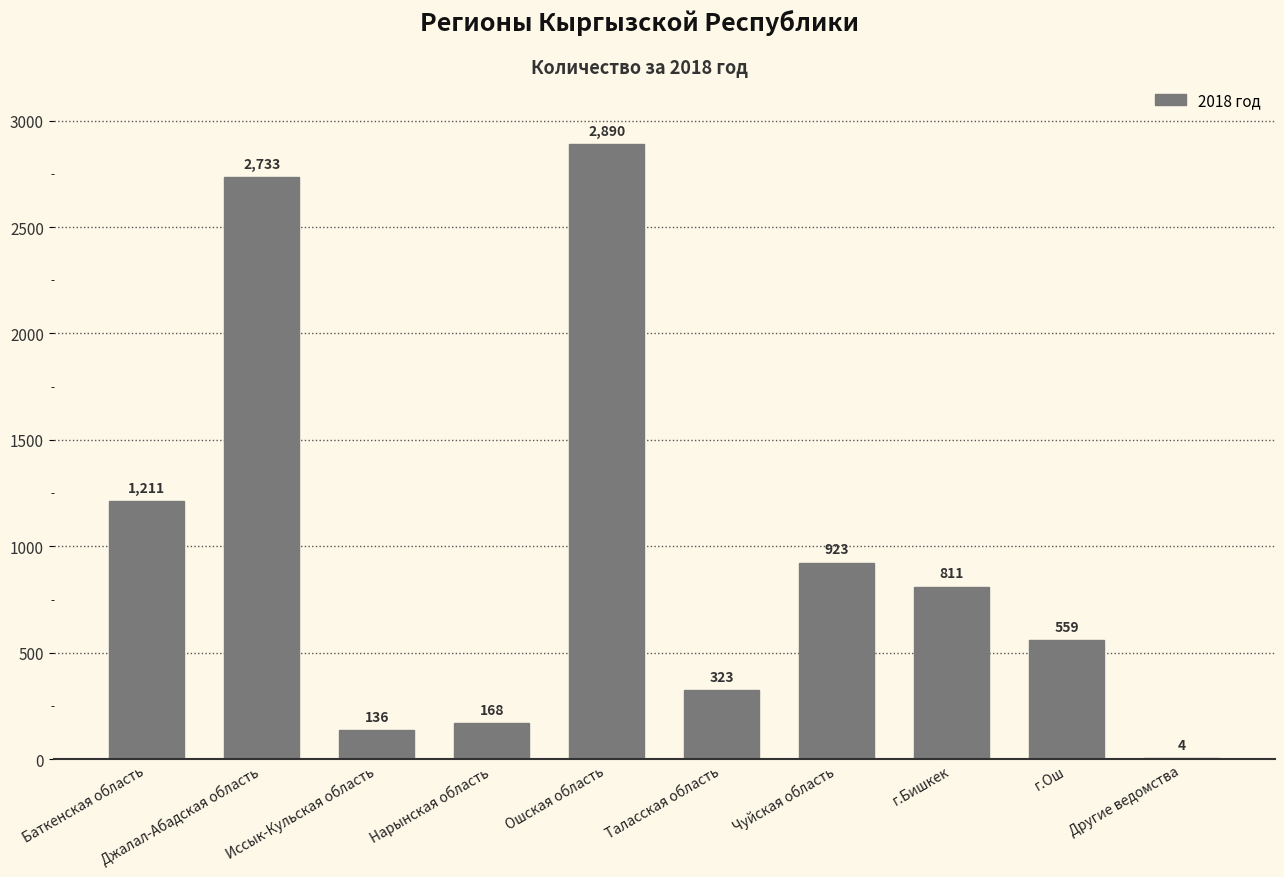

Reading left to right, extract all data points from this chart.

1211	2733	136	168	2890	323	923	811	559	4